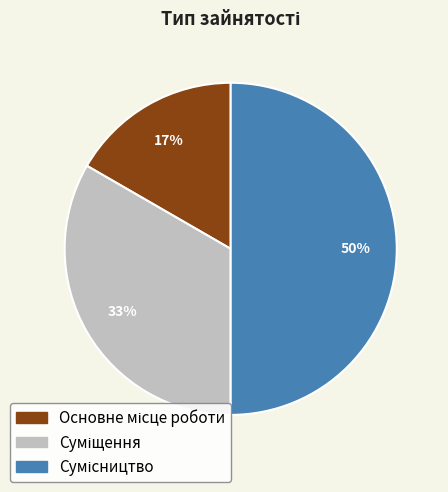

To the nearest percent, what is the average slice percentage?

33%